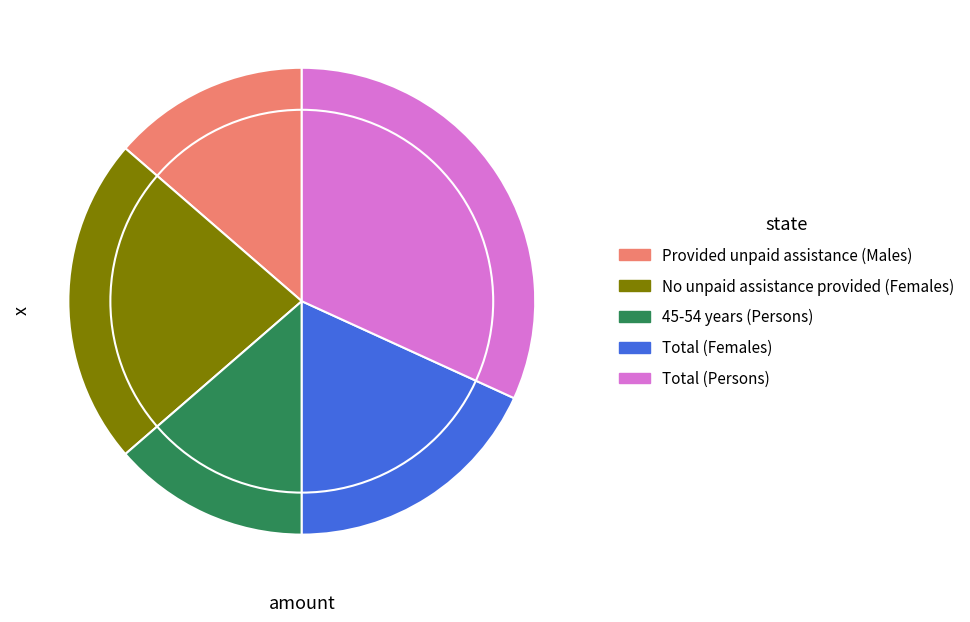

The Provided unpaid assistance (Males) slice represents 14% of the pie. True or false?

True